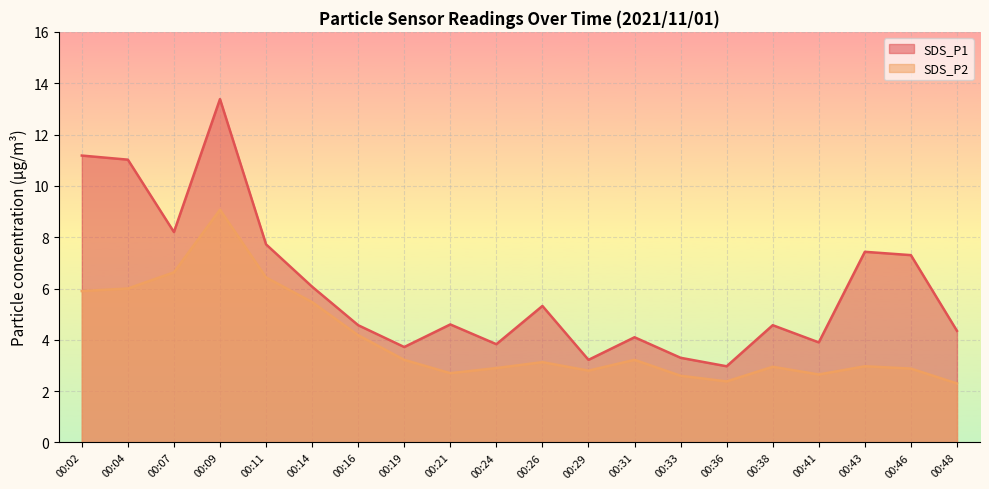

How many values in the SDS_P1 series exceed 4?

14